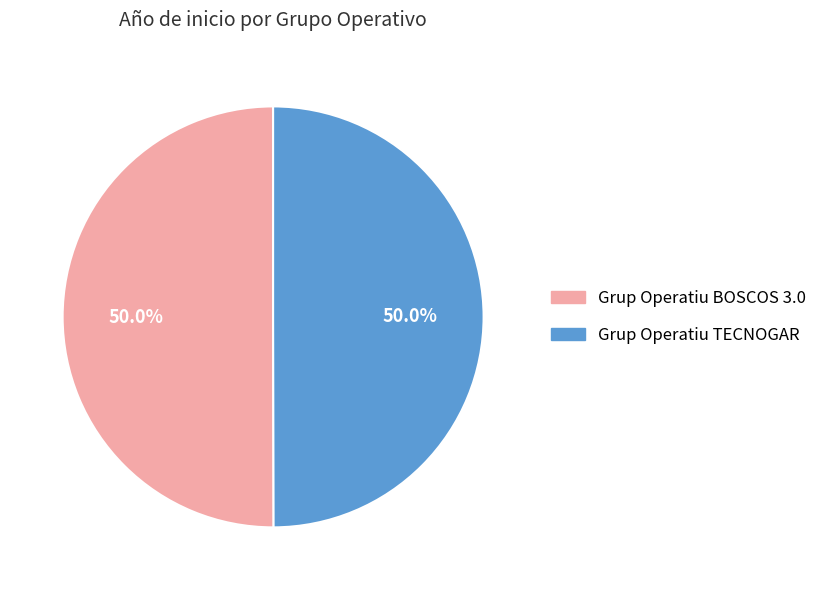

What percentage is NOT represented by Grup Operatiu TECNOGAR?

50.0%